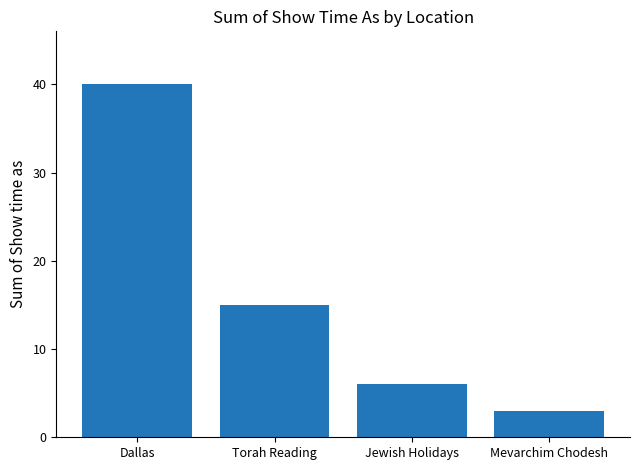

Reading left to right, extract all data points from this chart.

Dallas=40	Torah Reading=15	Jewish Holidays=6	Mevarchim Chodesh=3